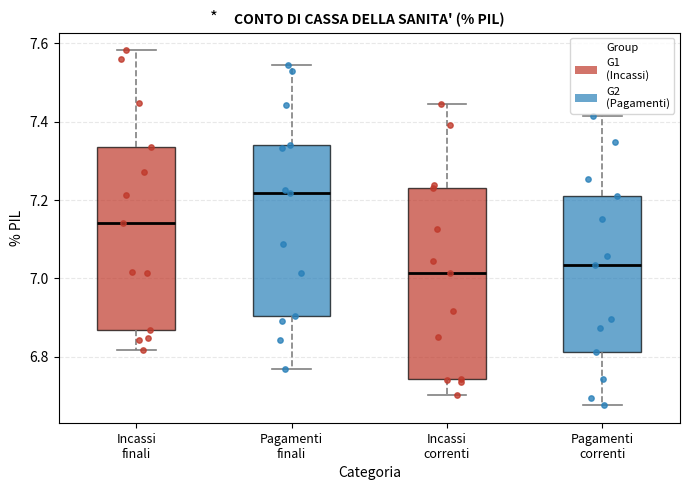

Reading left to right, transcribe this box plot: for each box, give where its median line is, the range the box spans, and where its two whiskers end, as read against the y-axis. The values are not printed on the chart, so give them approximately, as read against the axis.

Incassi finali: median 7.14, box 6.86 to 7.34, whiskers 6.82 to 7.58
Pagamenti finali: median 7.22, box 6.90 to 7.34, whiskers 6.76 to 7.54
Incassi correnti: median 7.02, box 6.74 to 7.22, whiskers 6.70 to 7.44
Pagamenti correnti: median 7.04, box 6.82 to 7.22, whiskers 6.68 to 7.42